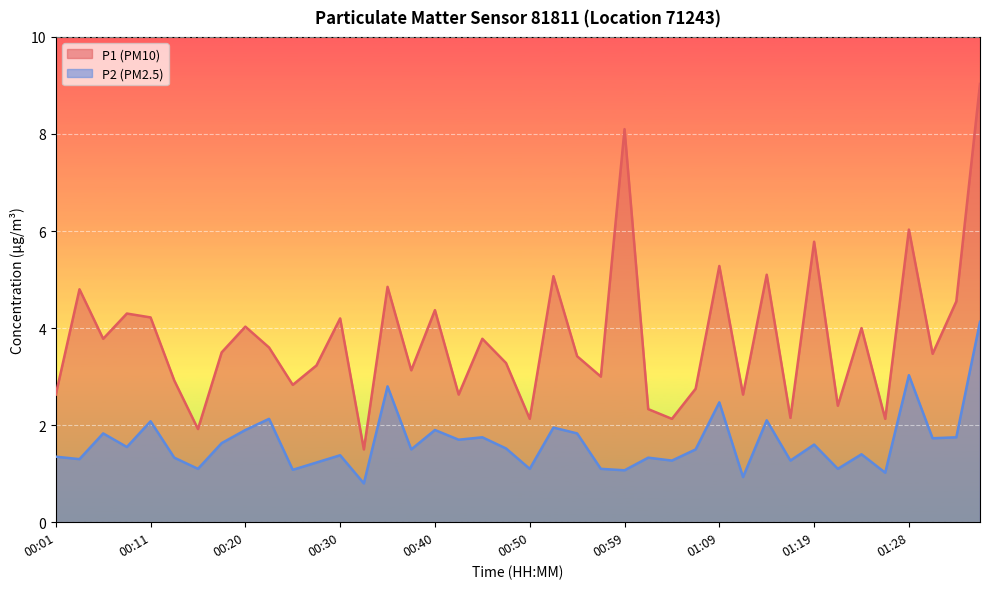

At which category does the chart reach its minimum across all series?

00:33